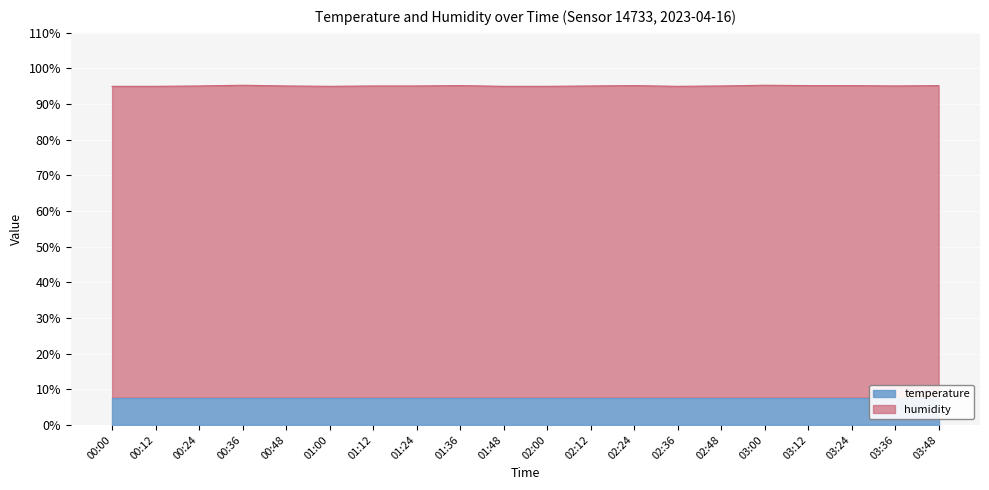

List the labels in order of value, largest first.

00:36, 03:00, 01:36, 02:24, 03:12, 03:24, 03:48, 00:24, 00:48, 01:12, 01:24, 02:12, 02:48, 03:36, 00:00, 00:12, 01:00, 01:48, 02:00, 02:36